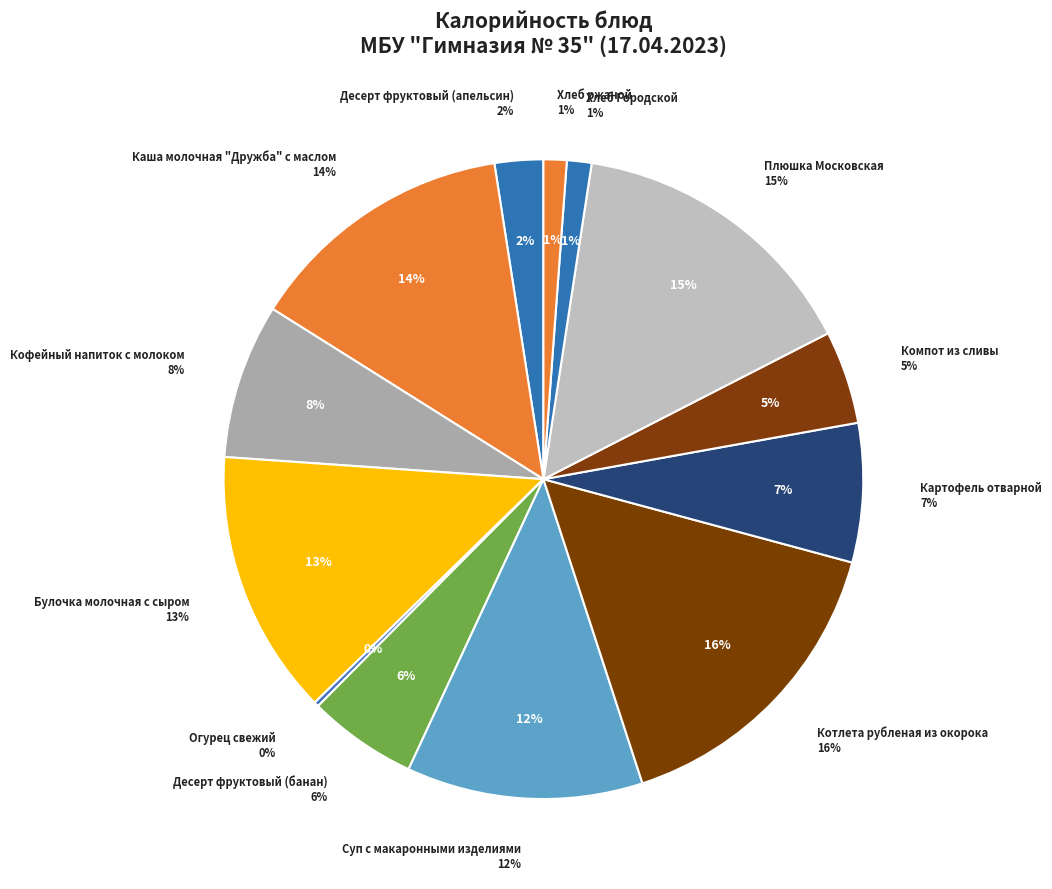

Is it true that Котлета рубленая из окорока is 3% of the pie?

False